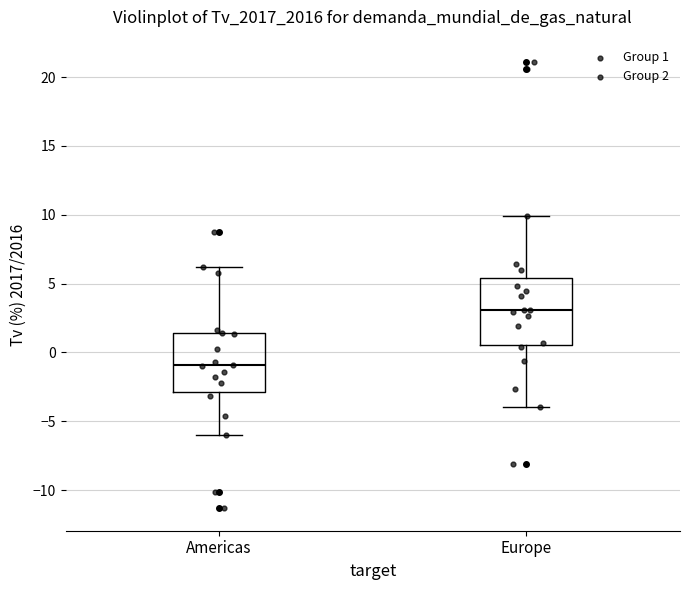

Where is the lower edge of the box for Americas on the y-axis? The values are not printed on the chart, so give them approximately, as read against the axis.

-3.0